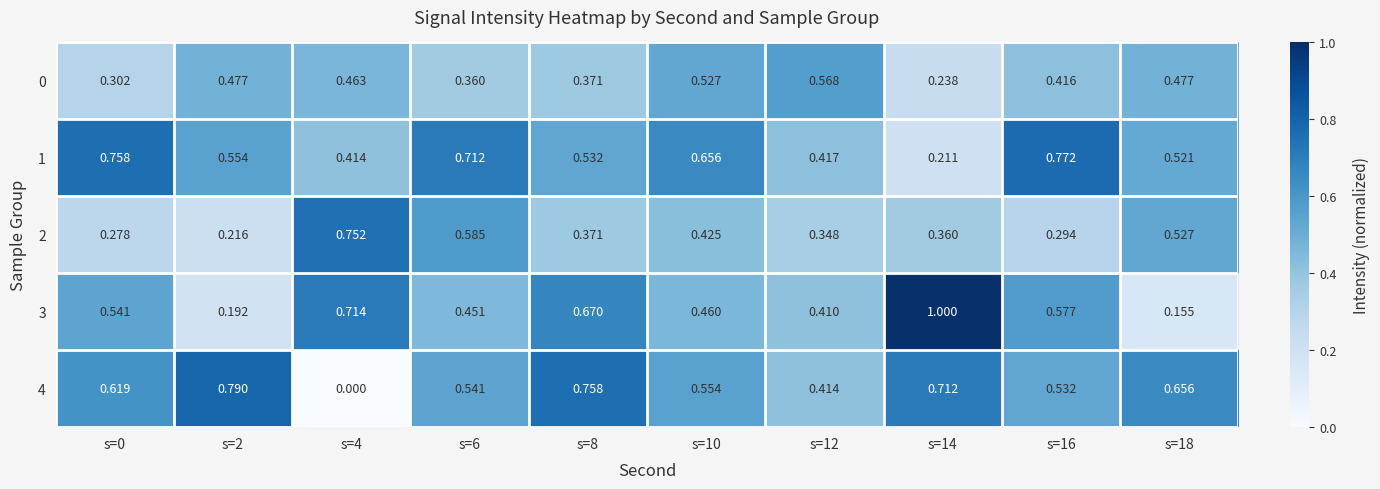

Reading left to right, list all the values displayed in this chart.

0: s=0=0.3	s=2=0.5	s=4=0.5	s=6=0.4	s=8=0.4	s=10=0.5	s=12=0.6	s=14=0.2	s=16=0.4	s=18=0.5
1: s=0=0.8	s=2=0.6	s=4=0.4	s=6=0.7	s=8=0.5	s=10=0.7	s=12=0.4	s=14=0.2	s=16=0.8	s=18=0.5
2: s=0=0.3	s=2=0.2	s=4=0.8	s=6=0.6	s=8=0.4	s=10=0.4	s=12=0.3	s=14=0.4	s=16=0.3	s=18=0.5
3: s=0=0.5	s=2=0.2	s=4=0.7	s=6=0.5	s=8=0.7	s=10=0.5	s=12=0.4	s=14=1.0	s=16=0.6	s=18=0.2
4: s=0=0.6	s=2=0.8	s=4=0.0	s=6=0.5	s=8=0.8	s=10=0.6	s=12=0.4	s=14=0.7	s=16=0.5	s=18=0.7